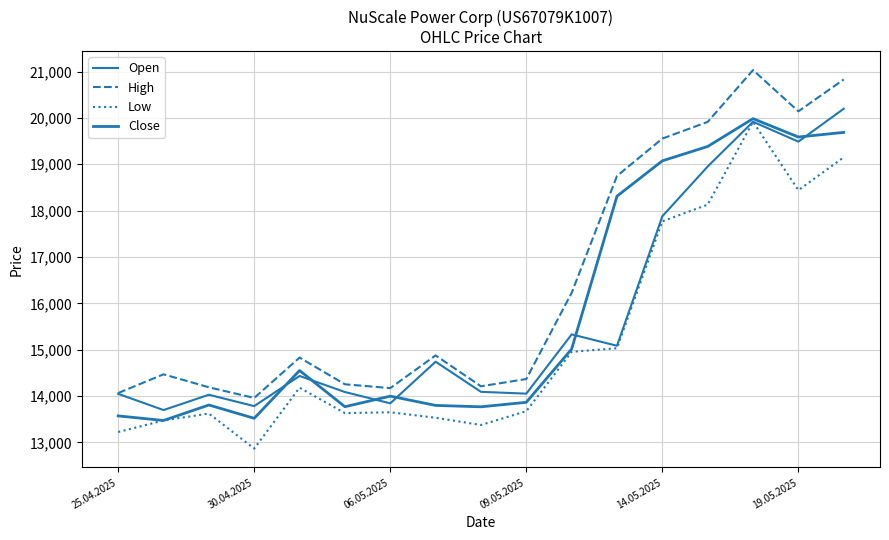

Does the chart display data point markers on the line(s)?

No